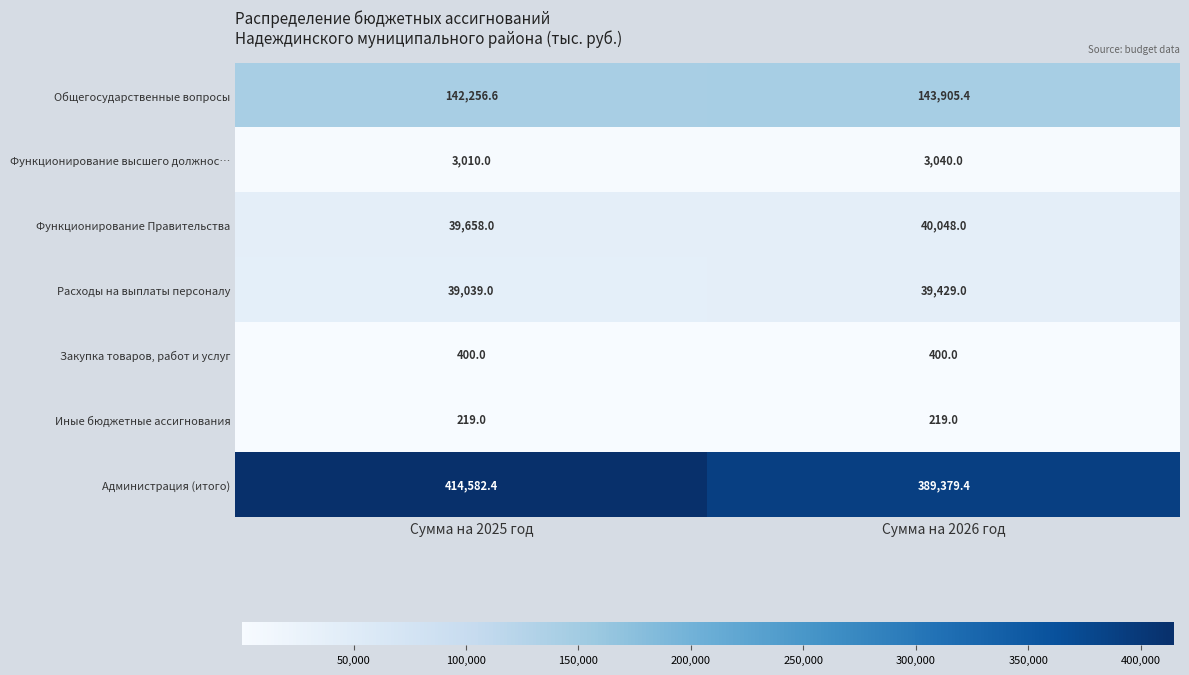

Is it true that Закупка товаров, работ и услуг equals 400.0 at Сумма на 2025 год?

True